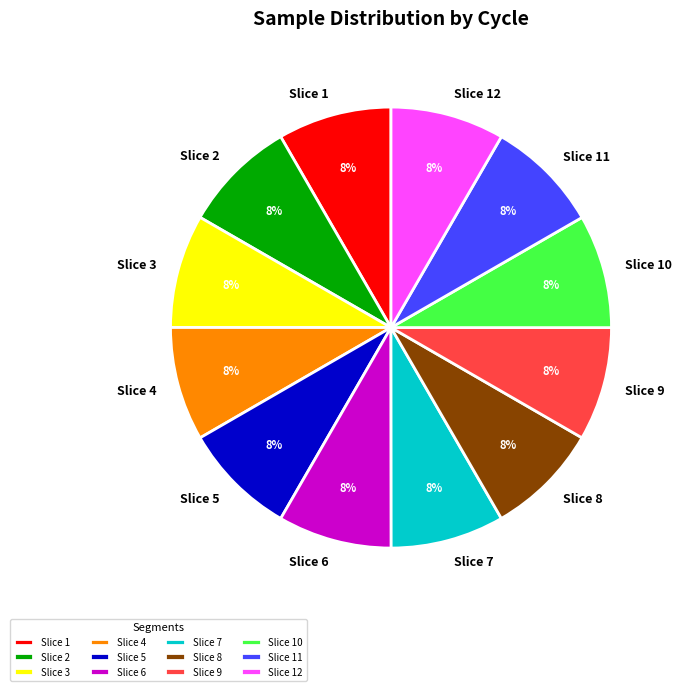

Is it true that Slice 8 is 8% of the pie?

True